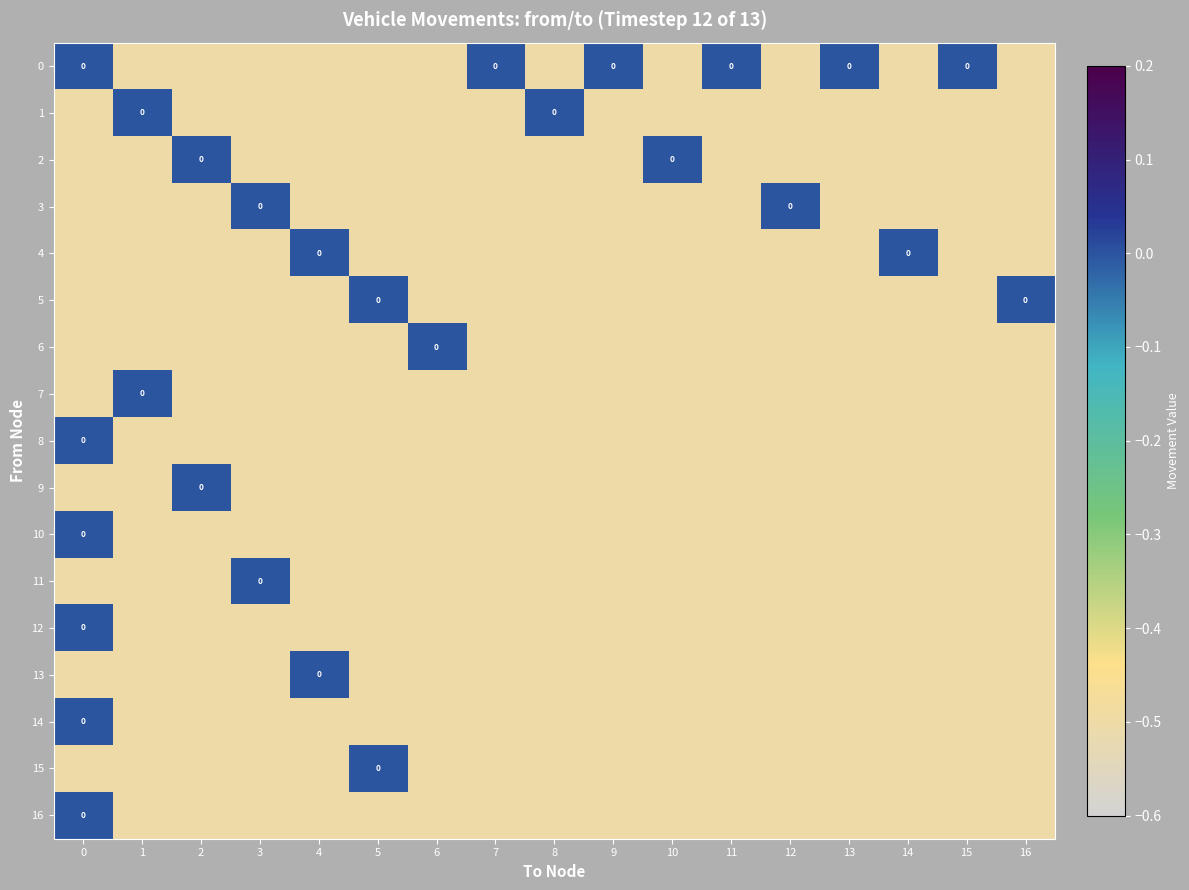

At 12, list the series in order from smallest to largest.

0, 1, 2, 4, 5, 6, 7, 8, 9, 10, 11, 12, 13, 14, 15, 16, 3